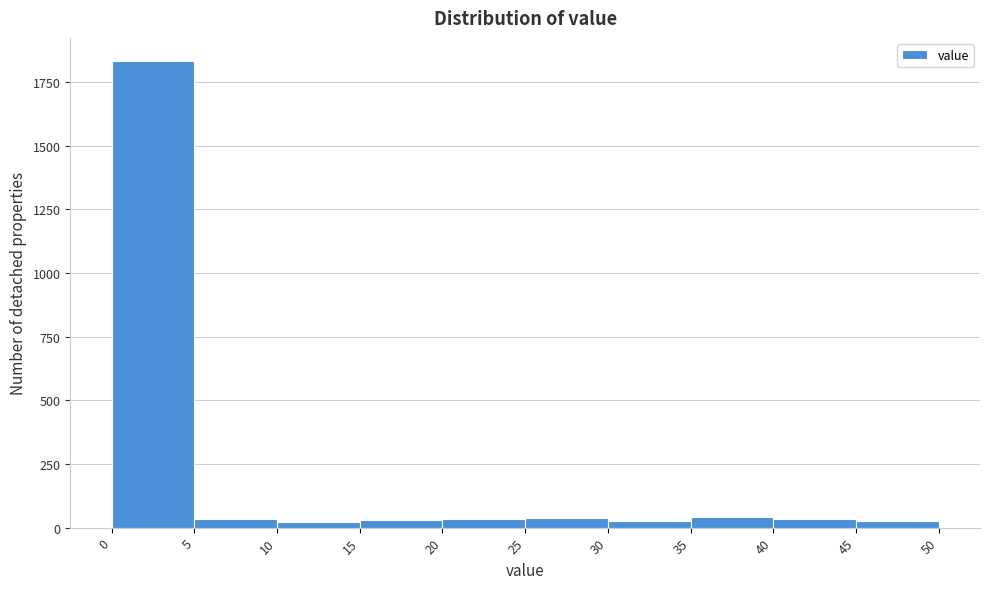

Reading left to right, list every bar in this chart as the range it spans on the x-axis followed by its height. The values are not printed on the chart, so give them approximately, as read against the axis.

0 to 5: 1850
5 to 10: under 50
10 to 15: under 50
15 to 20: under 50
20 to 25: under 50
25 to 30: under 50
30 to 35: under 50
35 to 40: under 50
40 to 45: under 50
45 to 50: under 50